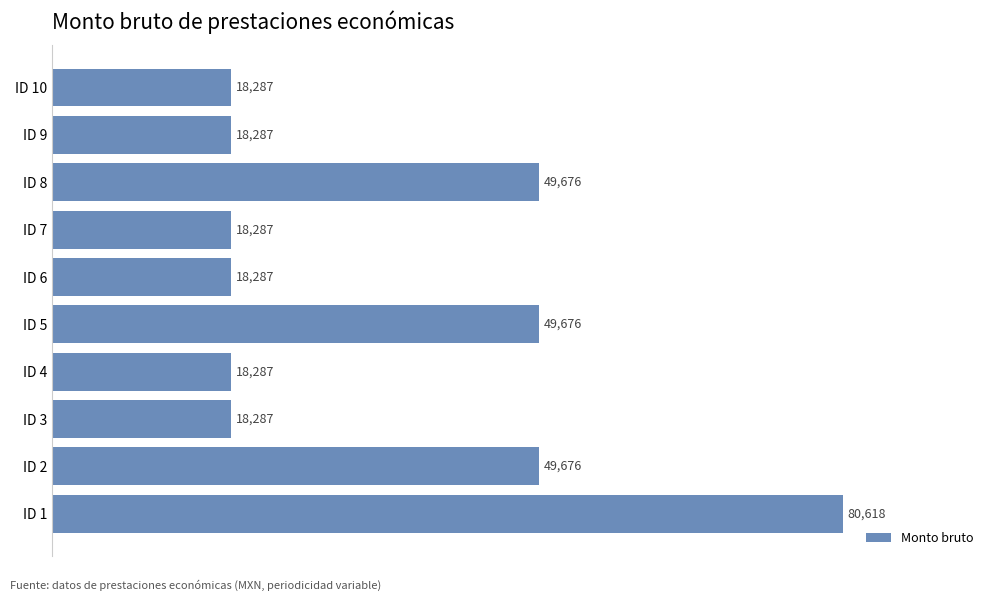

The chart shows a value of 4873 at ID 4. True or false?

False